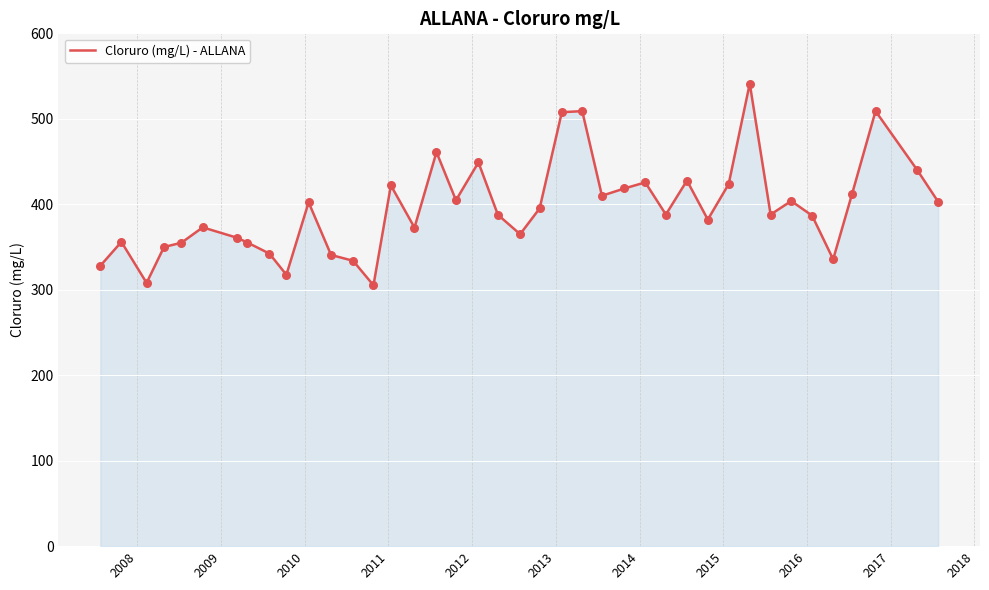

What is the smallest value displayed?

305.2